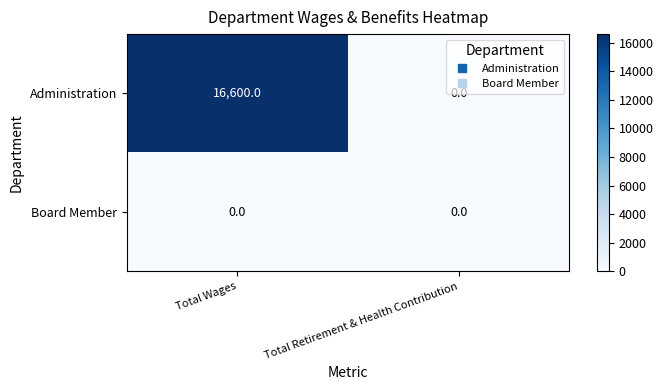

How many categories are shown in the chart?

2